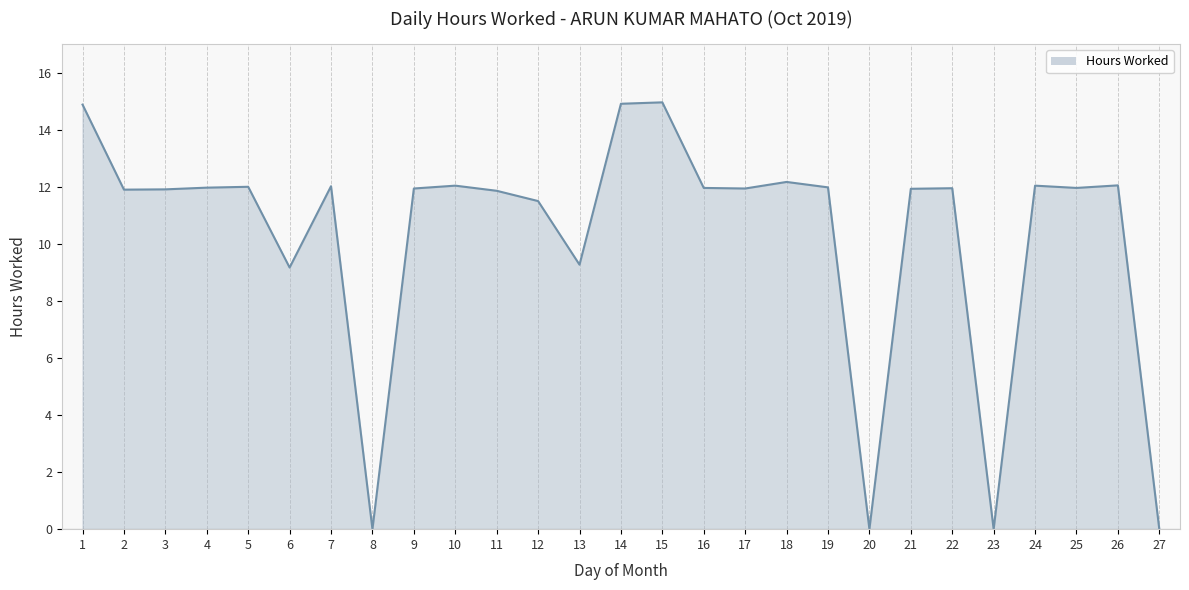

What is the difference between the values at 13 and 26?

2.8